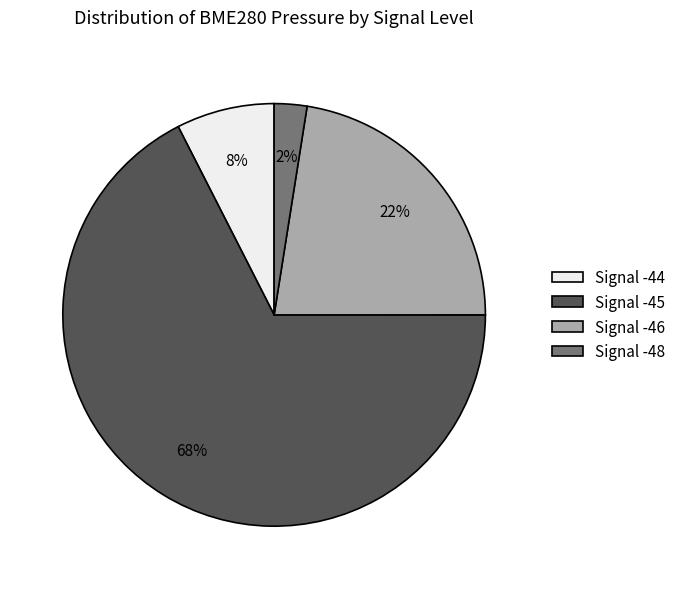

Rank the categories by value from lowest to highest.

Signal -48, Signal -44, Signal -46, Signal -45